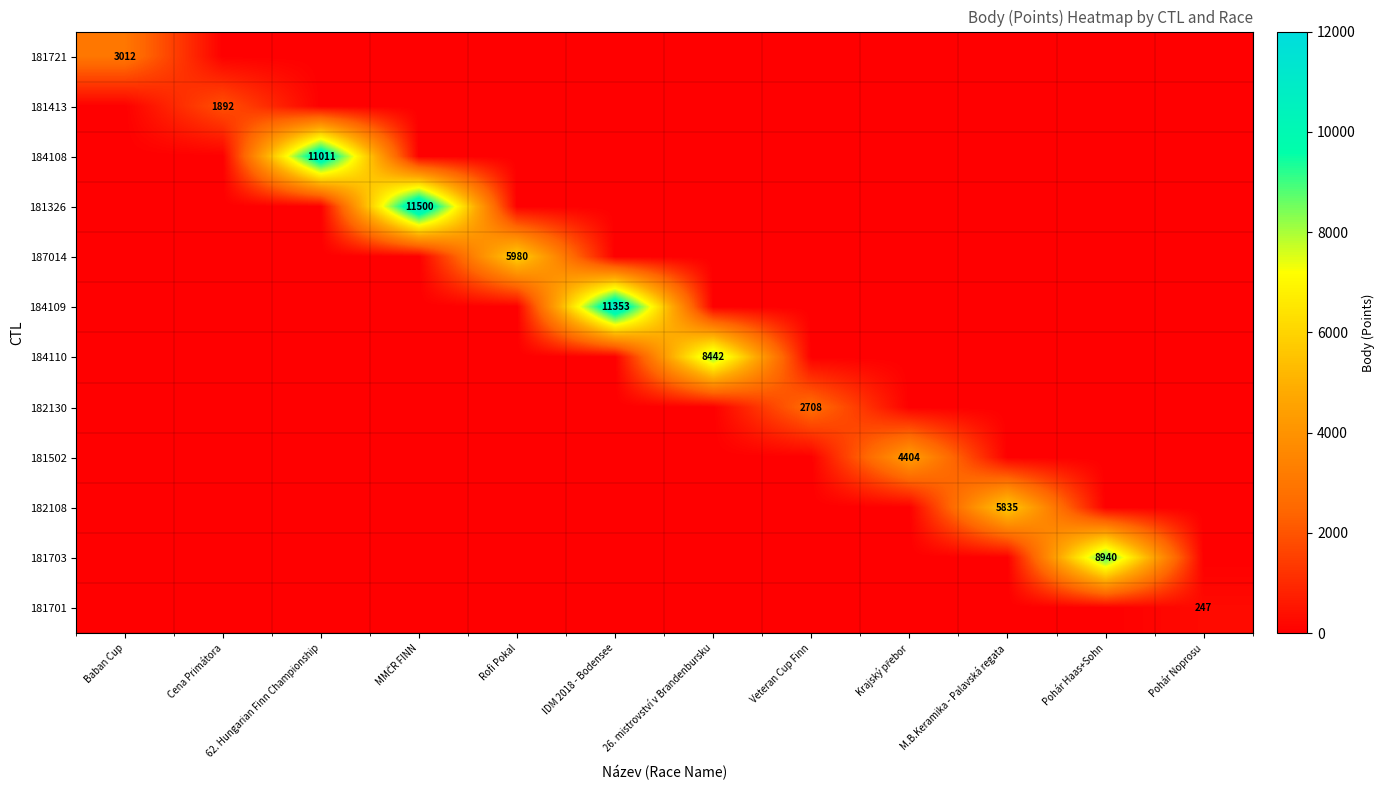

Which series has the largest total across all categories?

181326